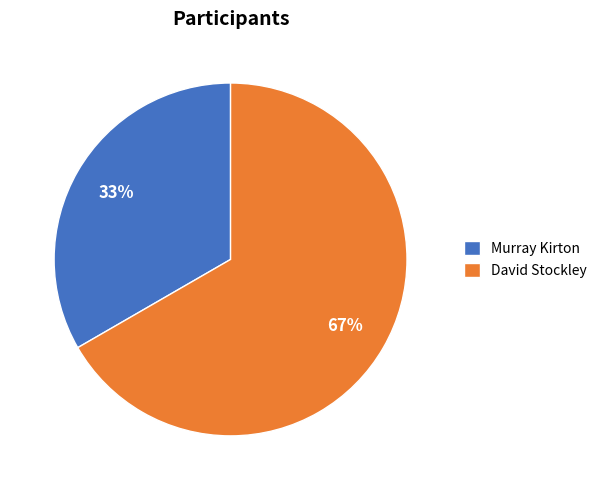

How many slices are in this pie chart?

2